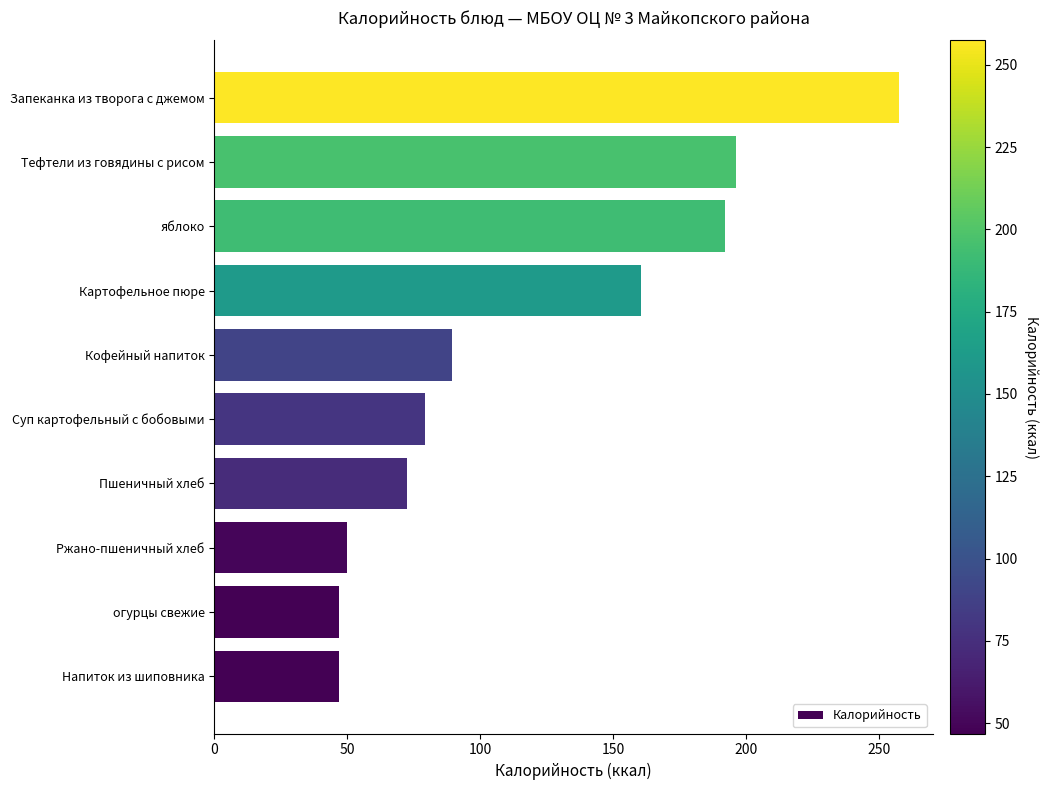

Are the bars horizontal?

Yes